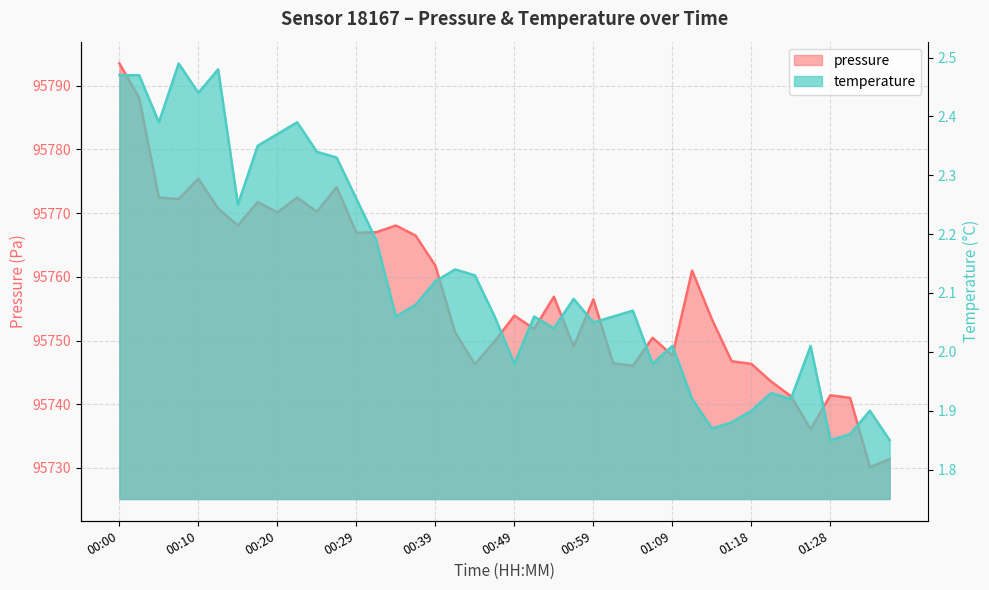

What is the value of the pressure point at the 18th from the left?

95751.3